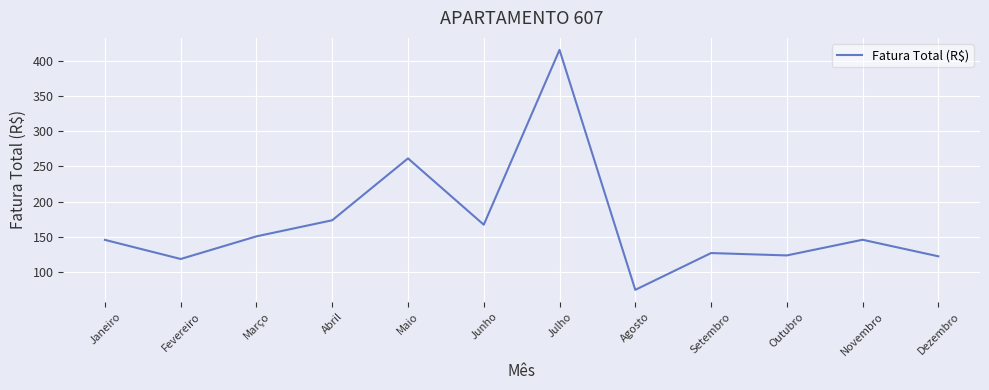

Read the value at Dezembro.

122.3